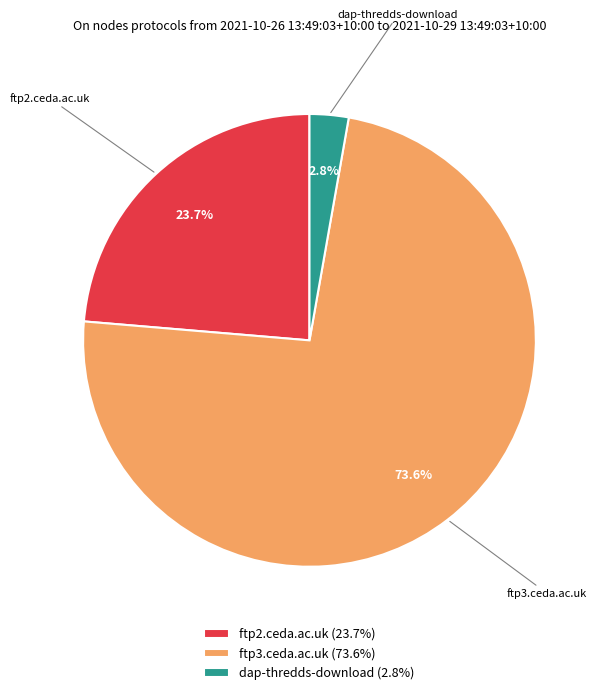

How many segments does this pie chart have?

3